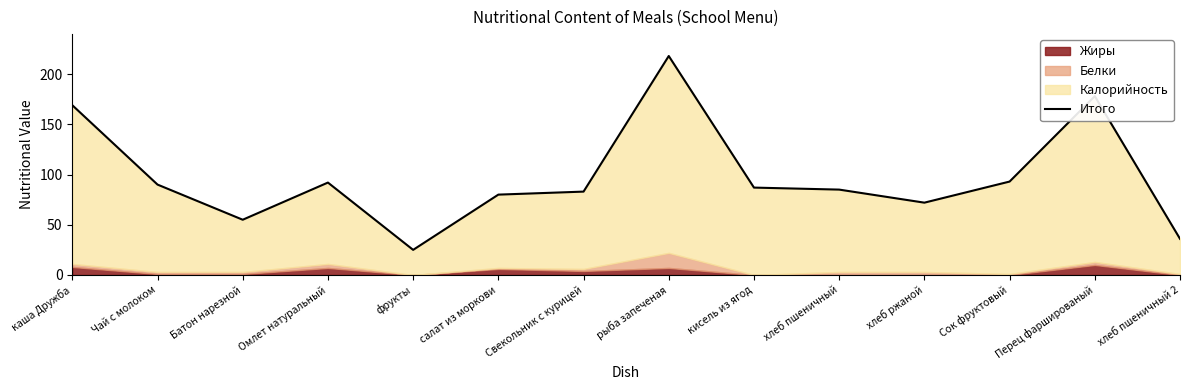

Rank the categories by value from lowest to highest.

фрукты, хлеб пшеничный 2, Батон нарезной, хлеб ржаной, салат из моркови, Свекольник с курицей, хлеб пшеничный, кисель из ягод, Чай с молоком, Омлет натуральный, Сок фруктовый, каша Дружба, Перец фаршированый, рыба запеченая